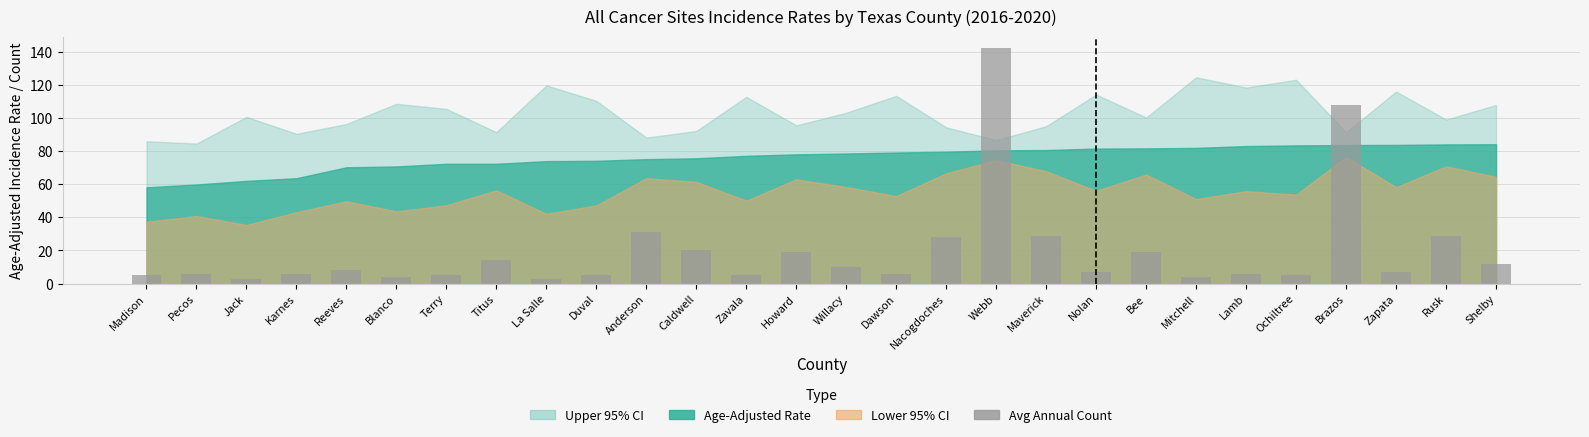

What is the sum of the values at Karnes and Maverick?

35